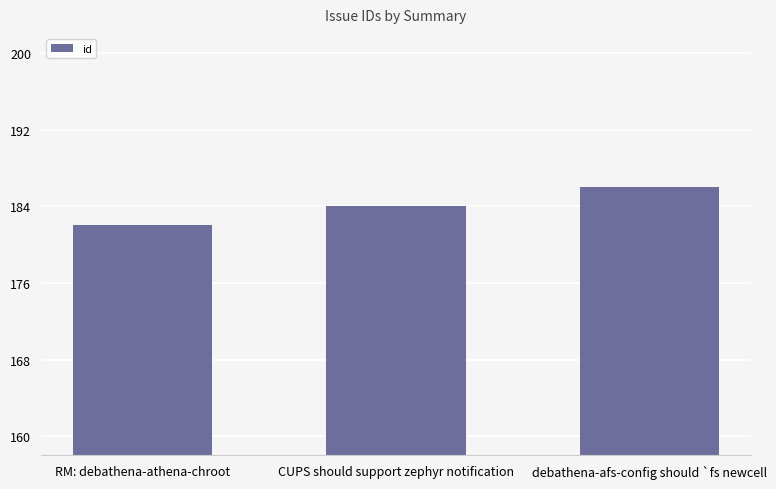

Count the values in the range 182 to 186.

3